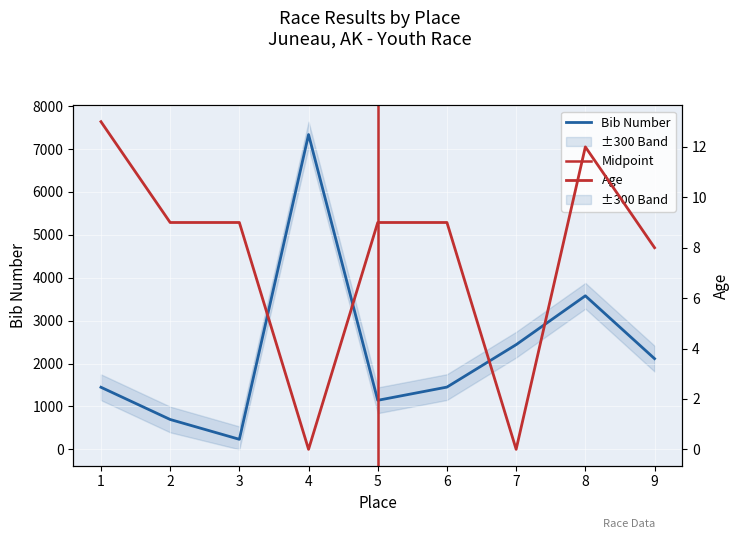

True or false: age and bib cross at least once.

False